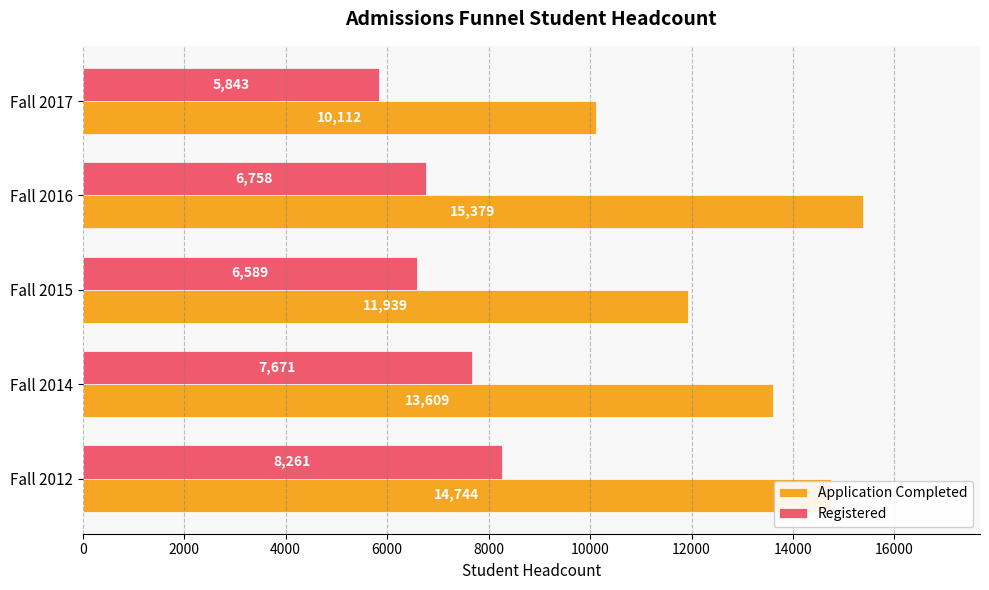

What is the total value across all series at Fall 2017?

15955